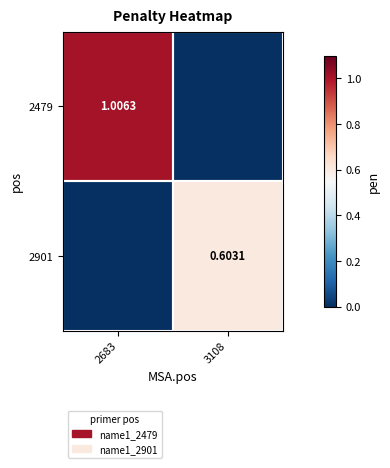

What is the total value across all series at 2683?

1.0